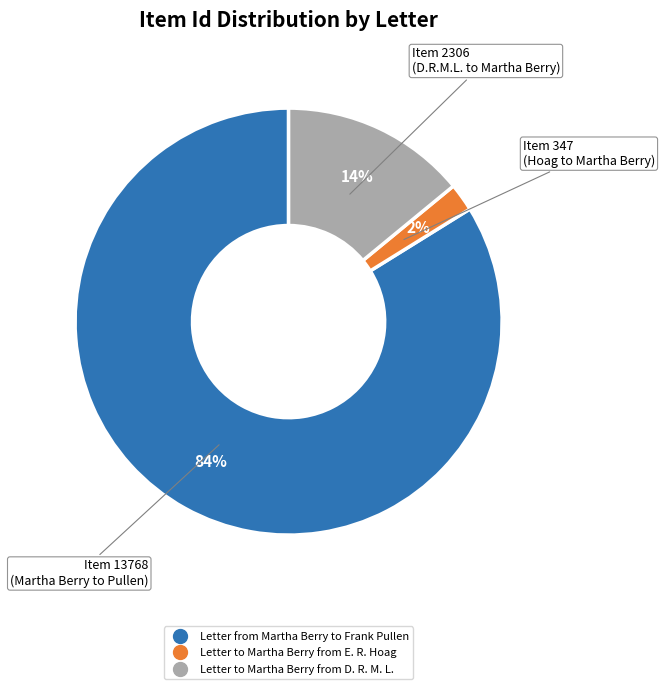

Is the sum of Letter from Martha Berry to Frank Pullen and Letter to Martha Berry from D. R. M. L. greater than half?

Yes